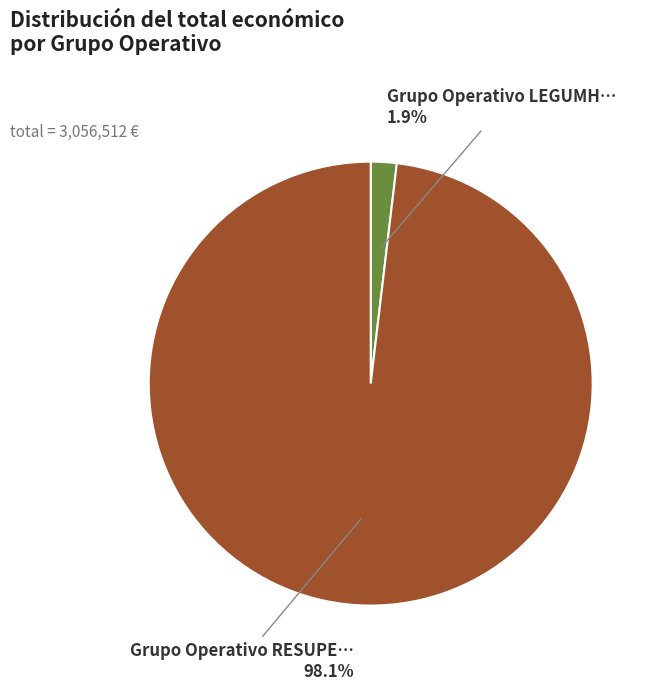

Does any single category account for the majority?

Yes